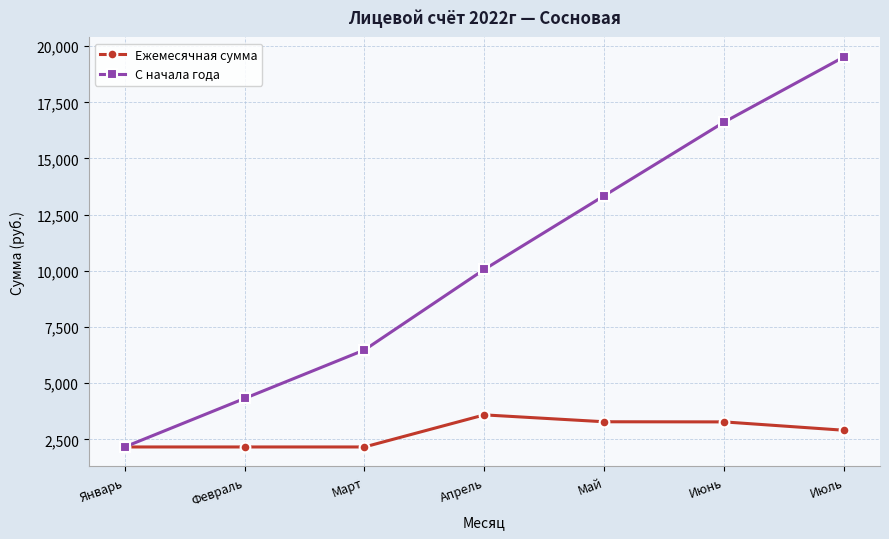

The value of Ежемесячная сумма at Июнь is 5701.6. True or false?

False